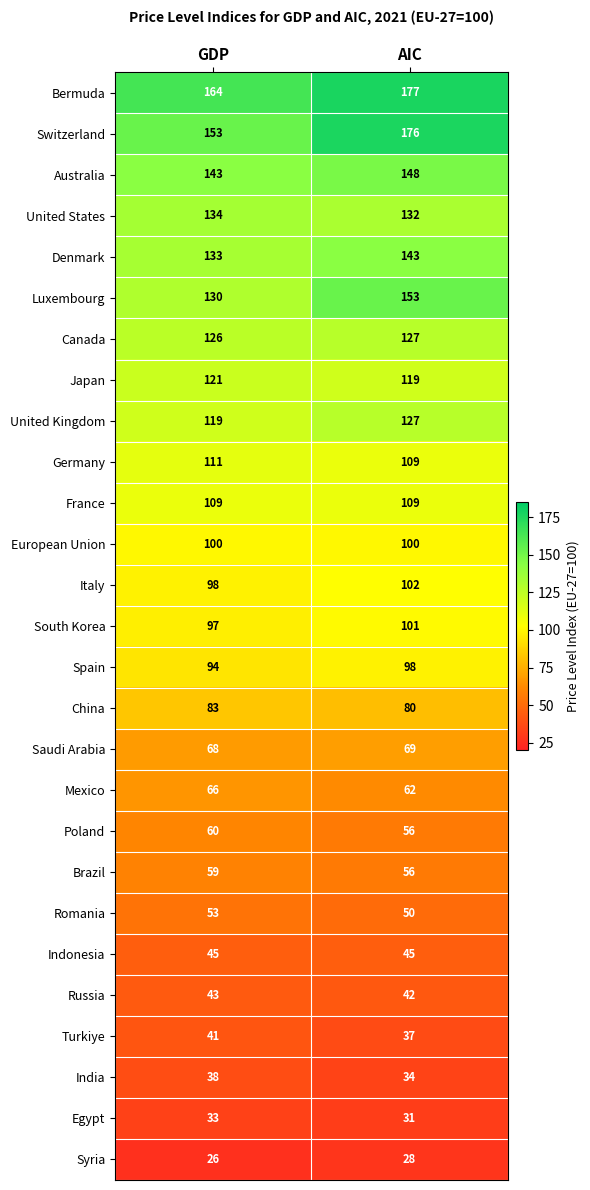

At which label is Brazil closest to 57?

AIC